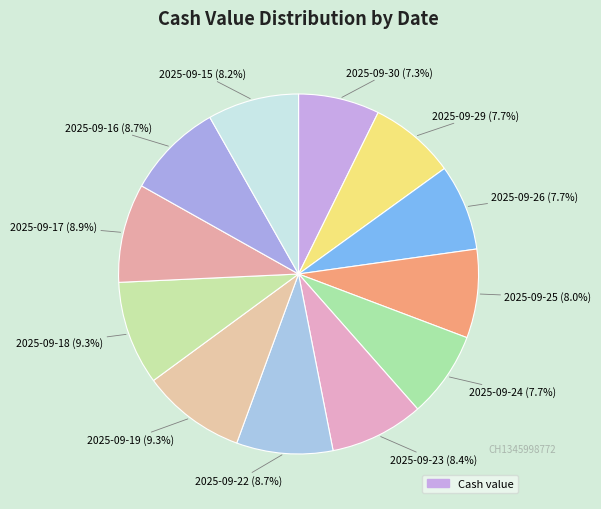

Is there a majority slice in this chart?

No